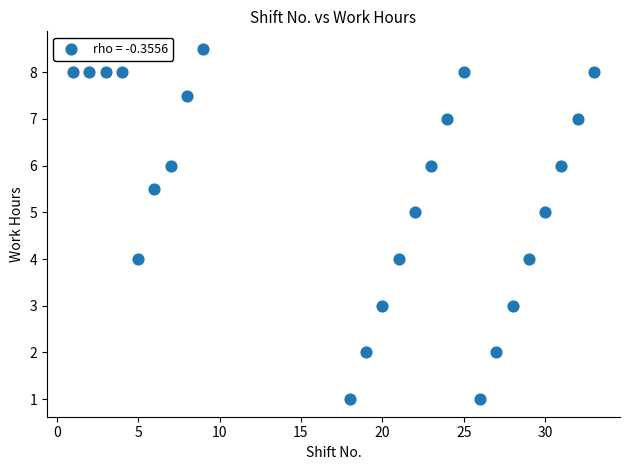

What is the range of X values (max minus min)?

32.0